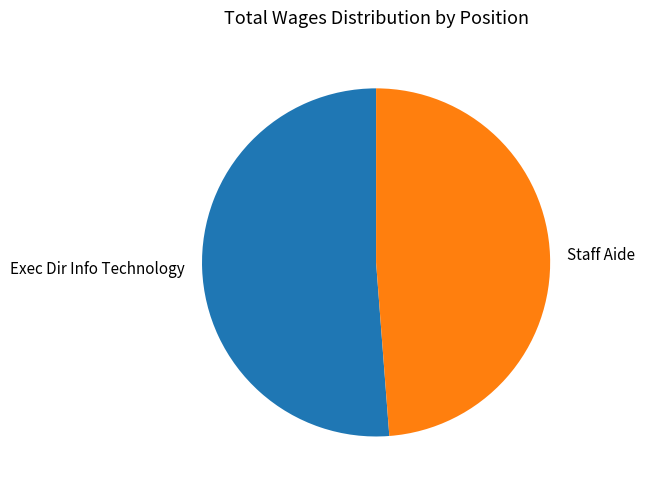

Which category has the smallest portion of the pie?

Staff Aide